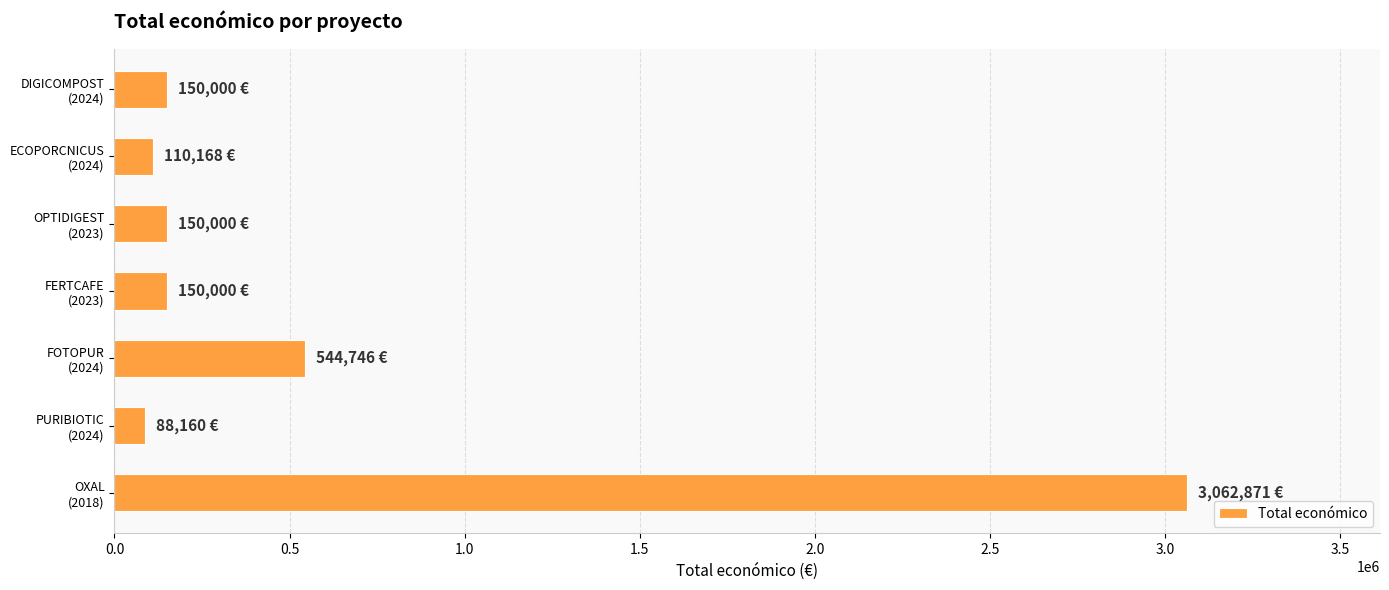

What is the greatest value displayed?

3062871